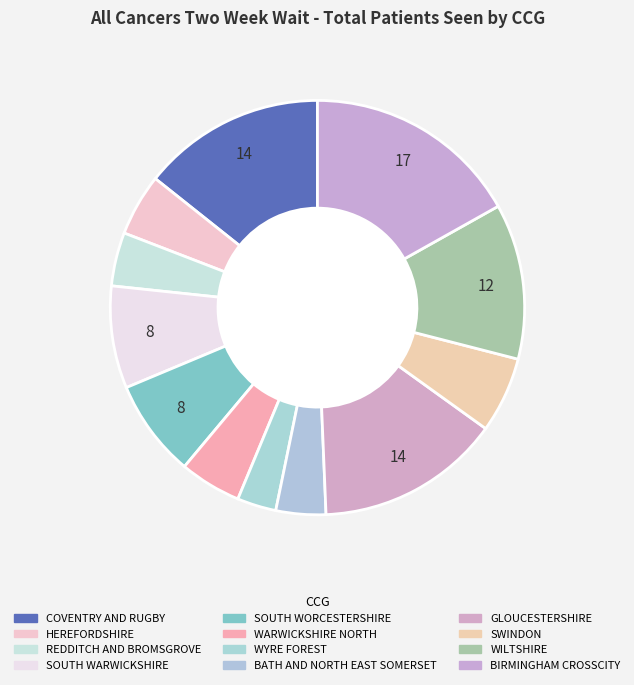

How many slices are in this pie chart?

12